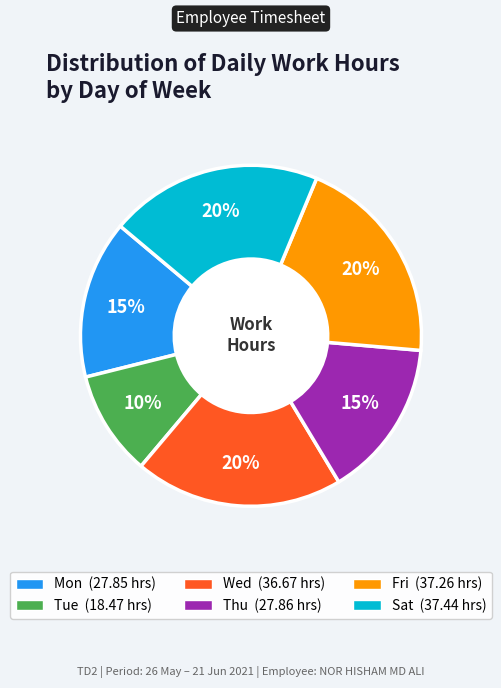

Is there a majority slice in this chart?

No